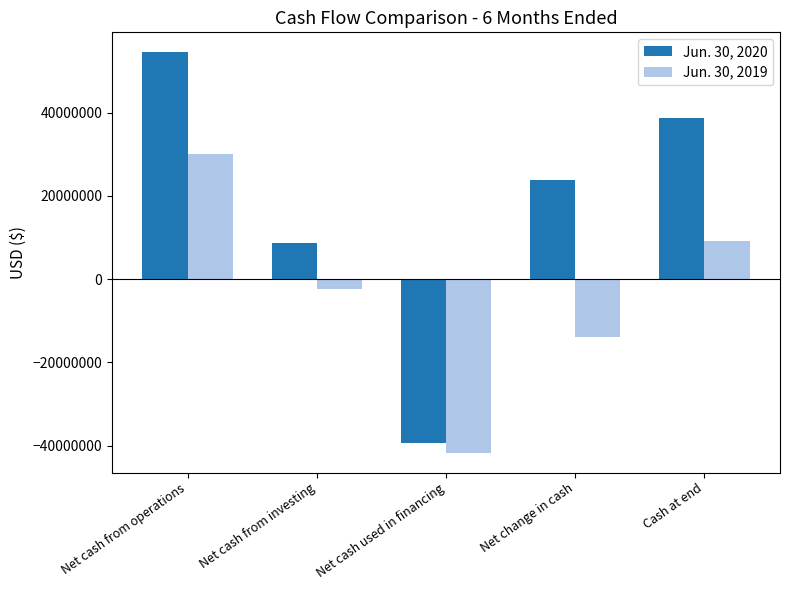

At which label is Jun. 30, 2019 closest to -5837751?

Net cash from investing